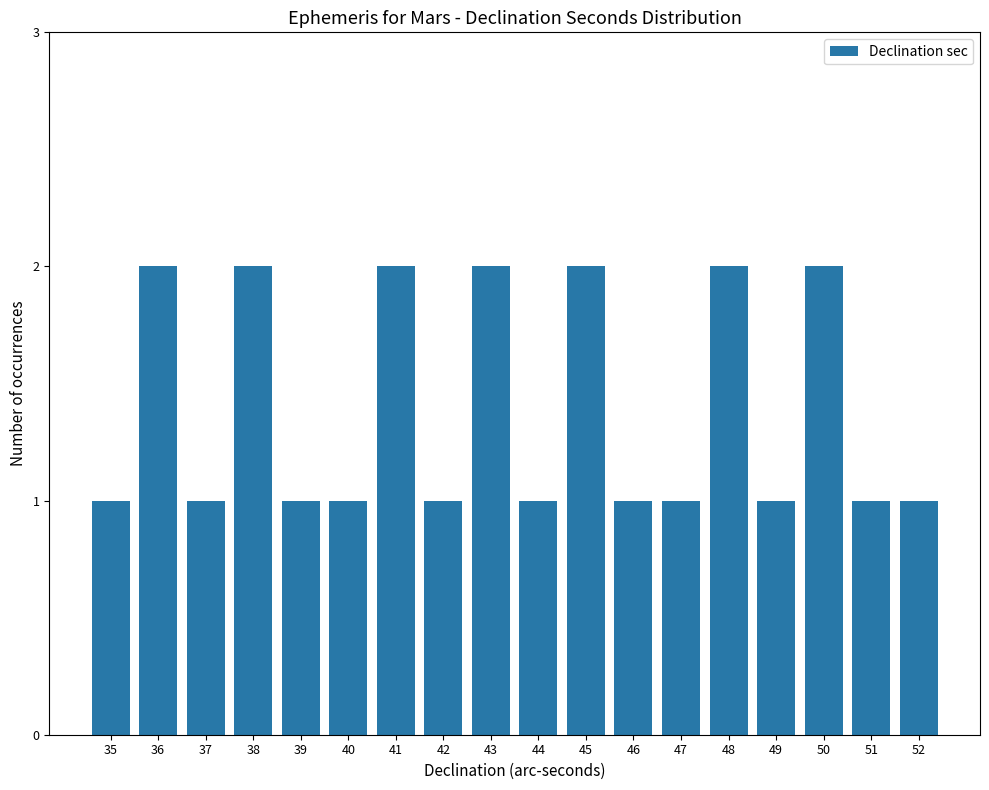

The value at 46 is 2. True or false?

False